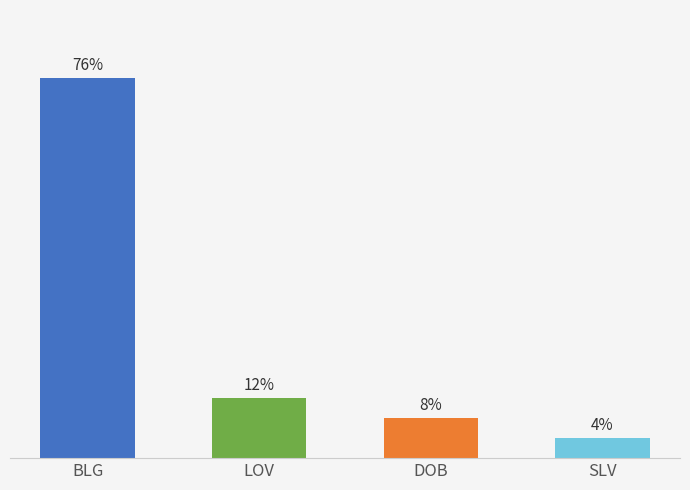

Where does the data first go above 12?

BLG